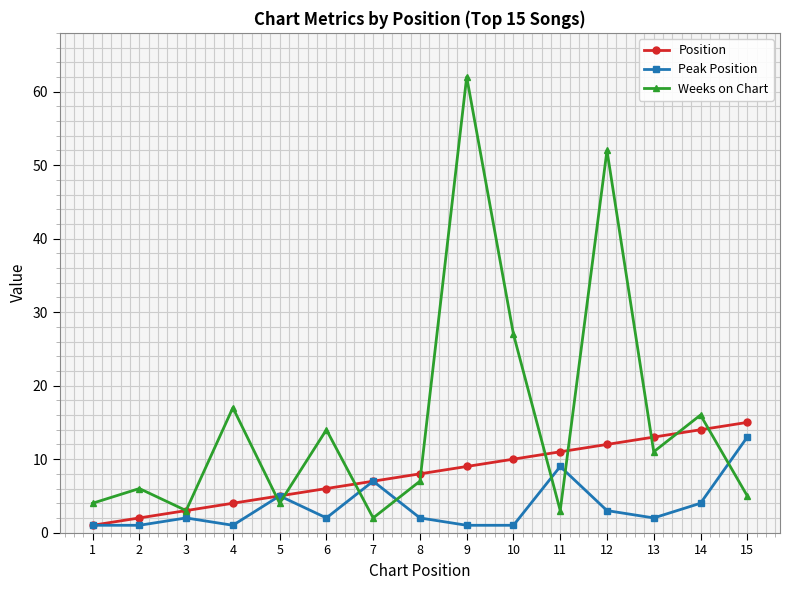

Which series has the largest total across all categories?

Weeks on Chart